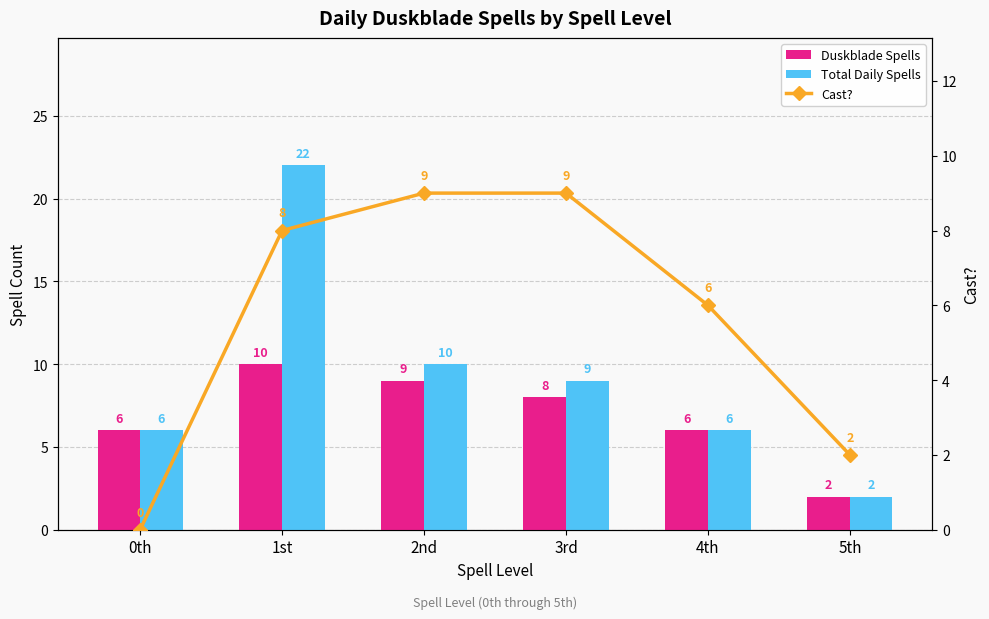

What is the label of the 6th bar from the left?

5th